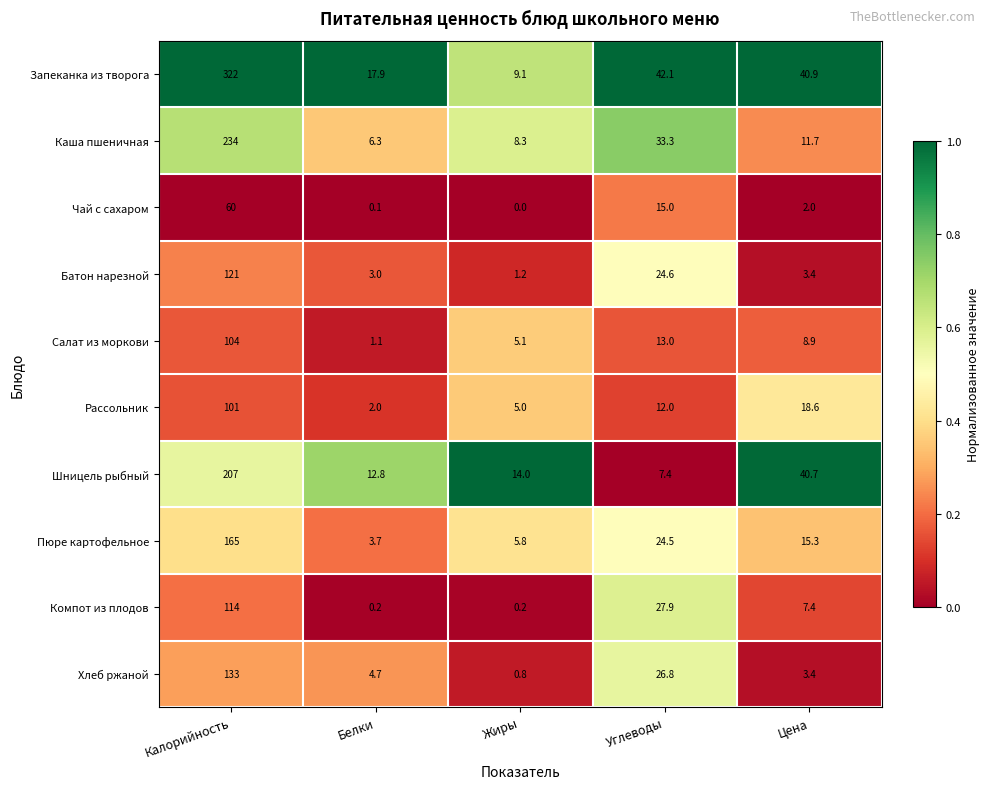

Which series has the largest total across all categories?

Запеканка из творога